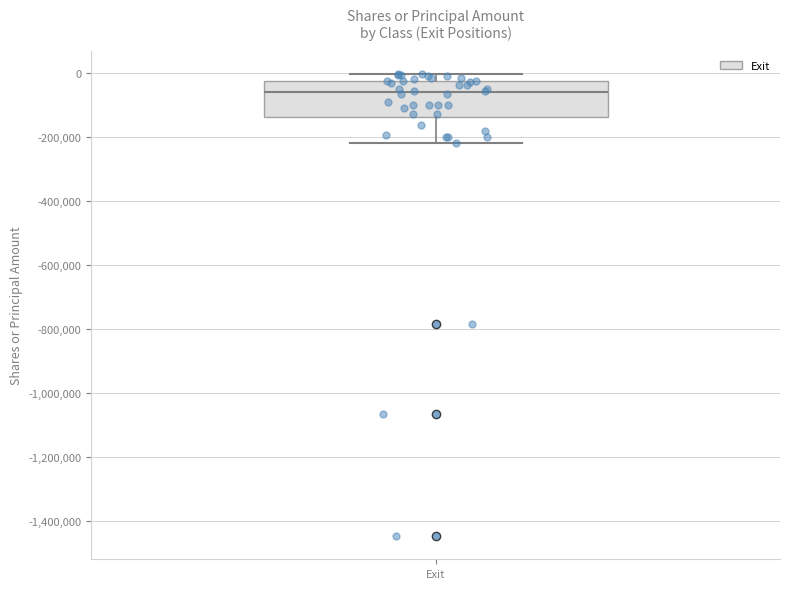

Read this box plot against the y-axis: the position of the median line, the range covered by the box, and the ends of both whiskers. The values are not printed on the chart, so give them approximately, as read against the axis.

median -60000, box -140000 to -20000, whiskers -220000 to 0